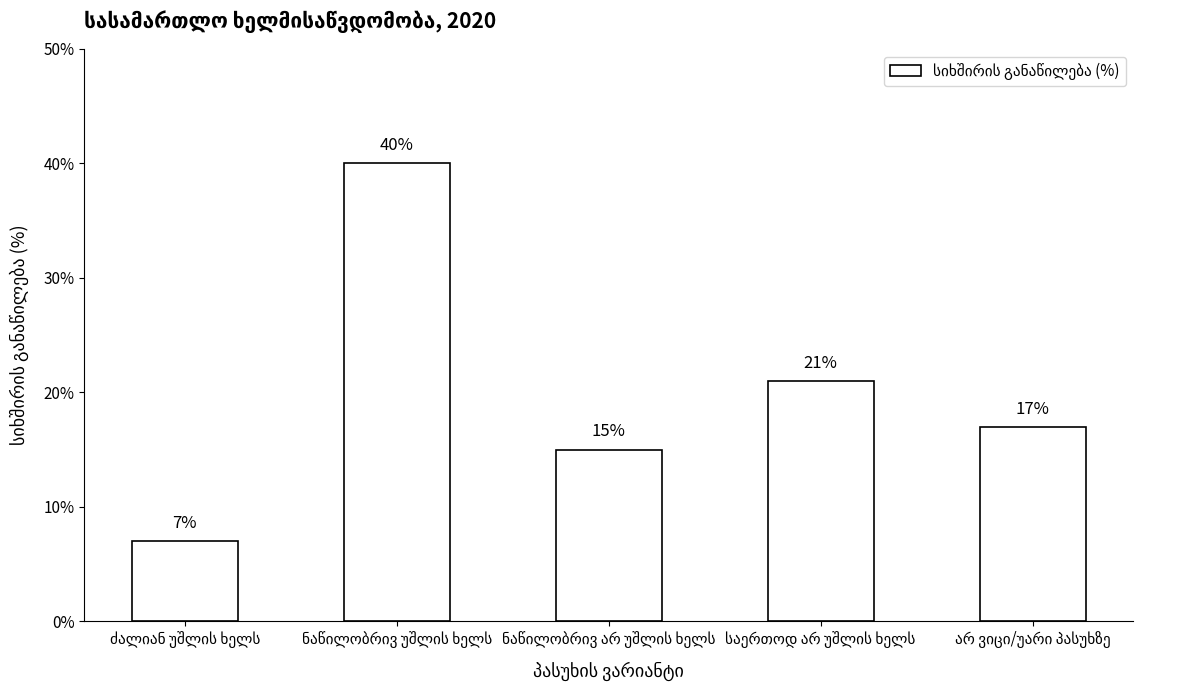

What is the greatest value displayed?

40